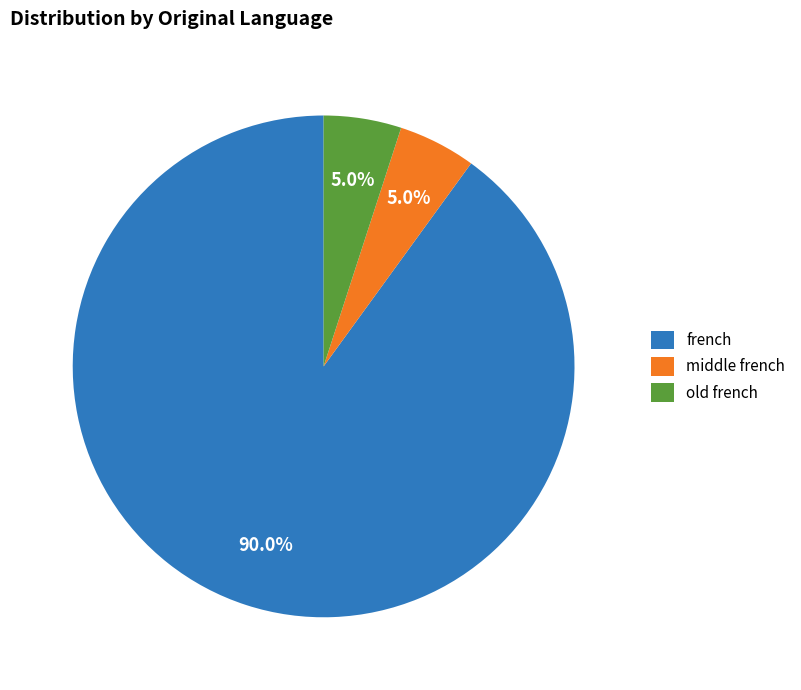

Is middle french the majority of the pie?

No